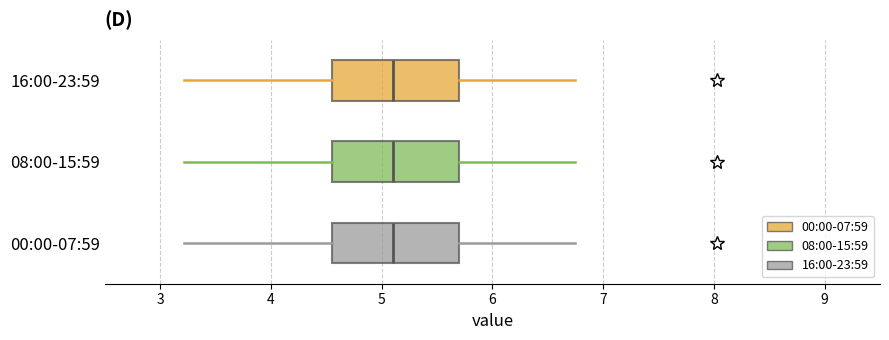

Reading bottom to top, read every box against the x-axis: the position of its median line, the range the box covers, and the ends of its whiskers. The values are not printed on the chart, so give them approximately, as read against the axis.

00:00-07:59: median 5.1, box 4.6 to 5.7, whiskers 3.2 to 6.8
08:00-15:59: median 5.1, box 4.6 to 5.7, whiskers 3.2 to 6.8
16:00-23:59: median 5.1, box 4.6 to 5.7, whiskers 3.2 to 6.8